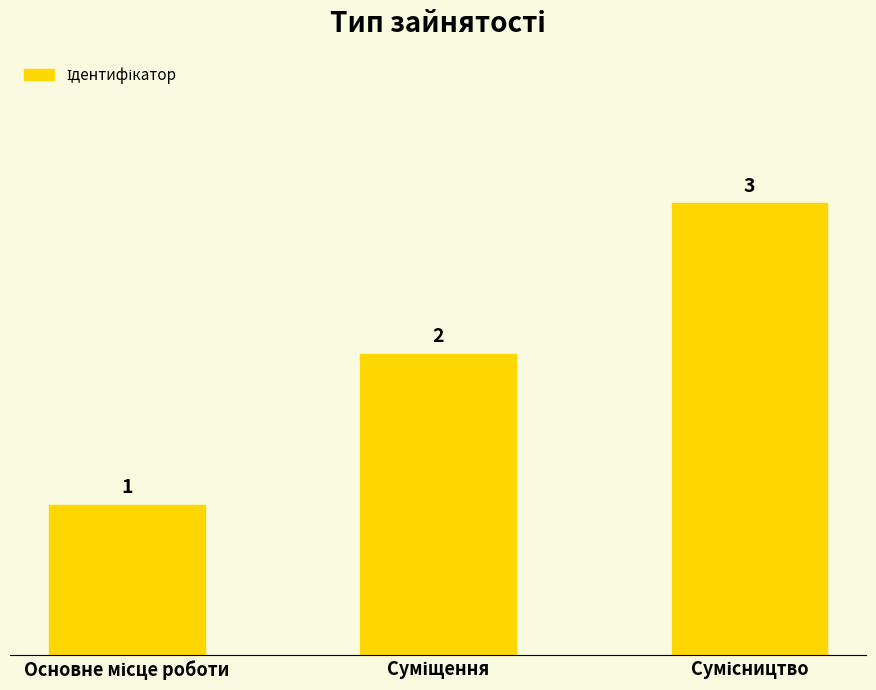

How many data points does each series have?

3